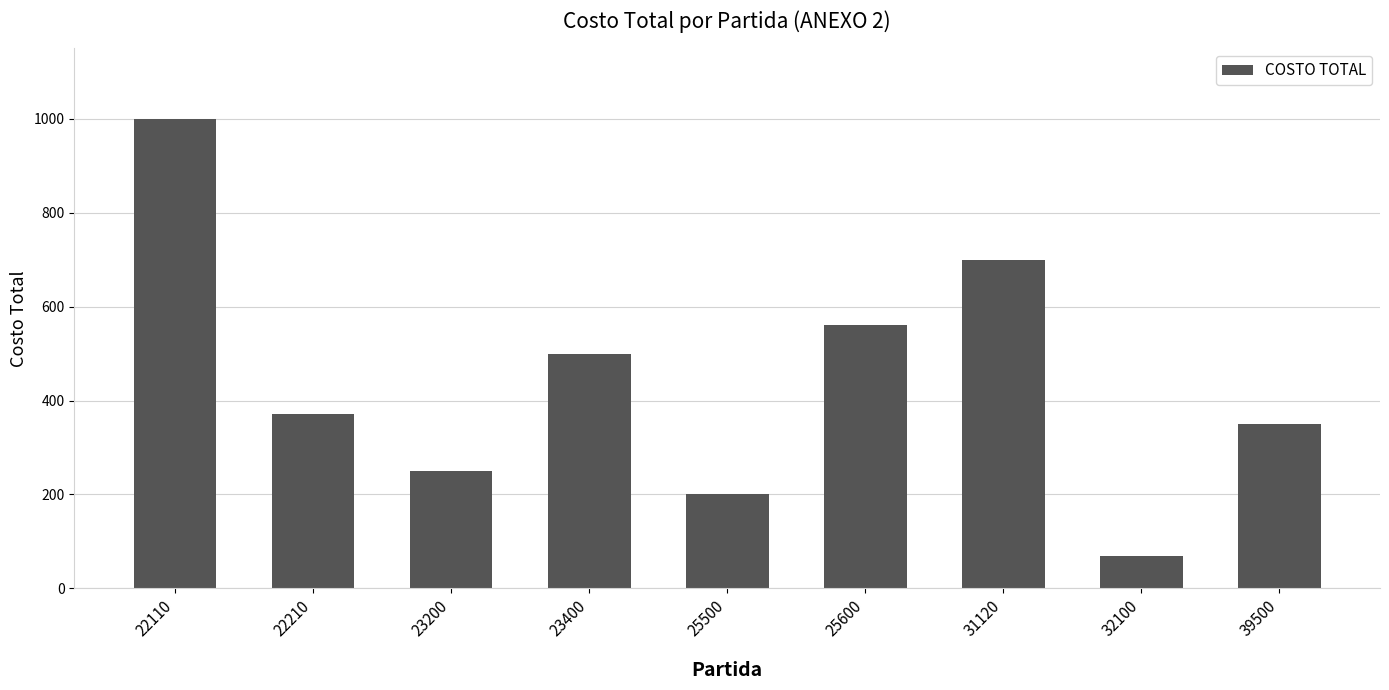

What is the value of the 6th bar from the left?

560